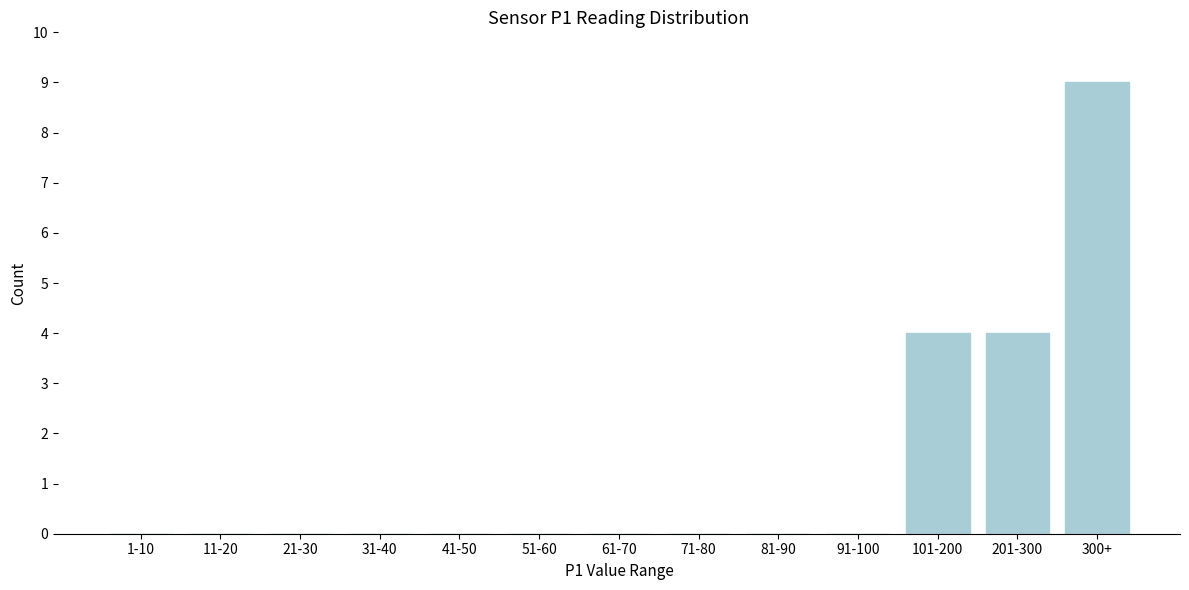

Reading left to right, list all the values displayed in this chart.

1-10=0	11-20=0	21-30=0	31-40=0	41-50=0	51-60=0	61-70=0	71-80=0	81-90=0	91-100=0	101-200=4	201-300=4	300+=9